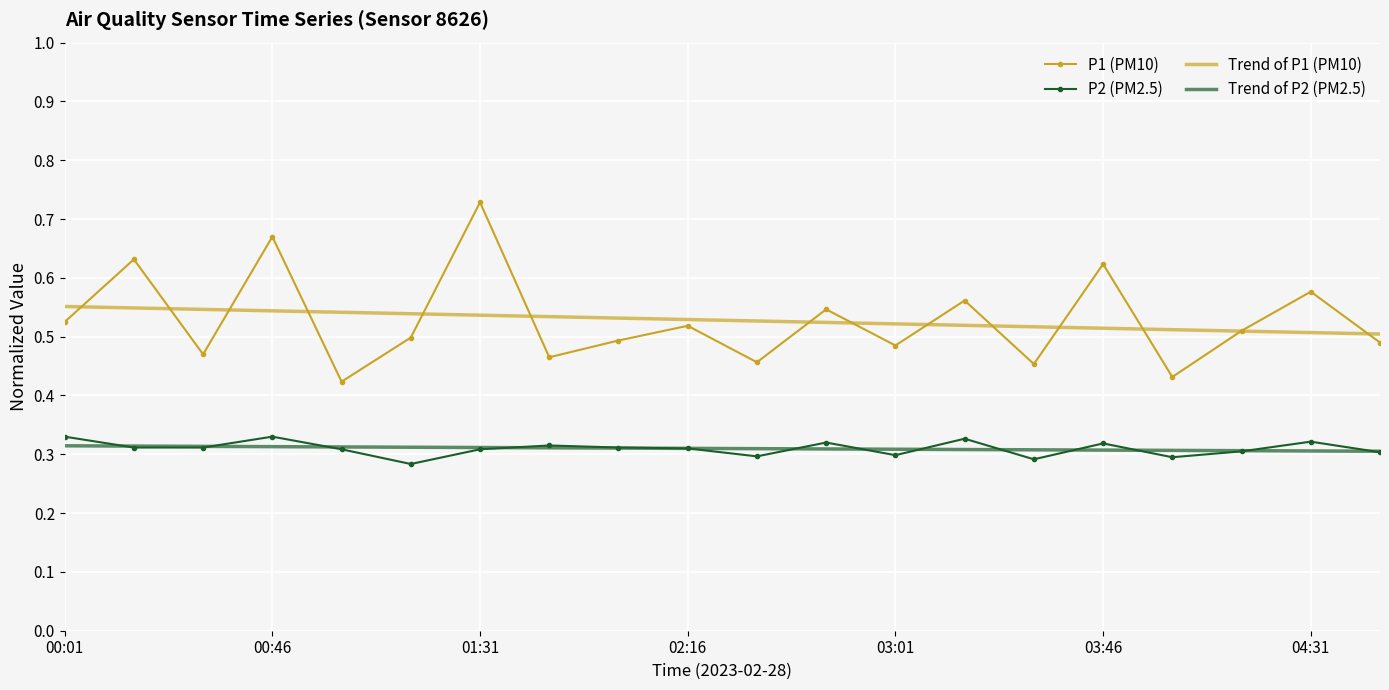

Which series has the widest spread of values?

P1 (PM10)